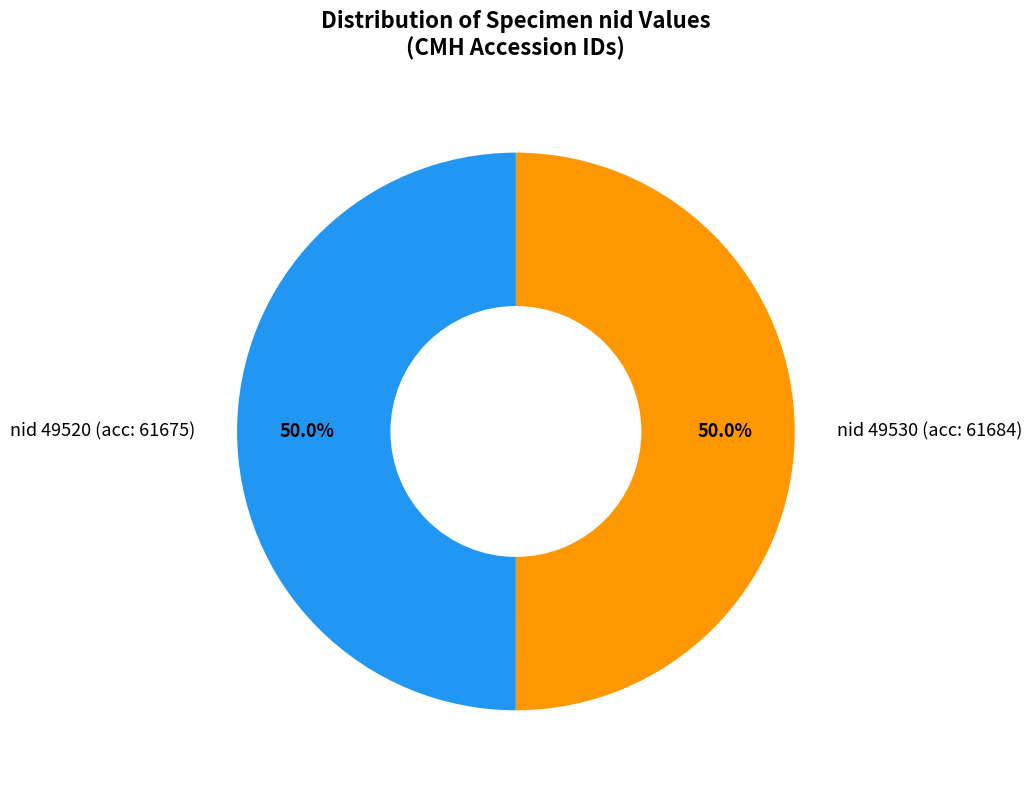

What is the ratio of the value at nid 49530 (acc: 61684) to the value at nid 49520 (acc: 61675)?

1.0